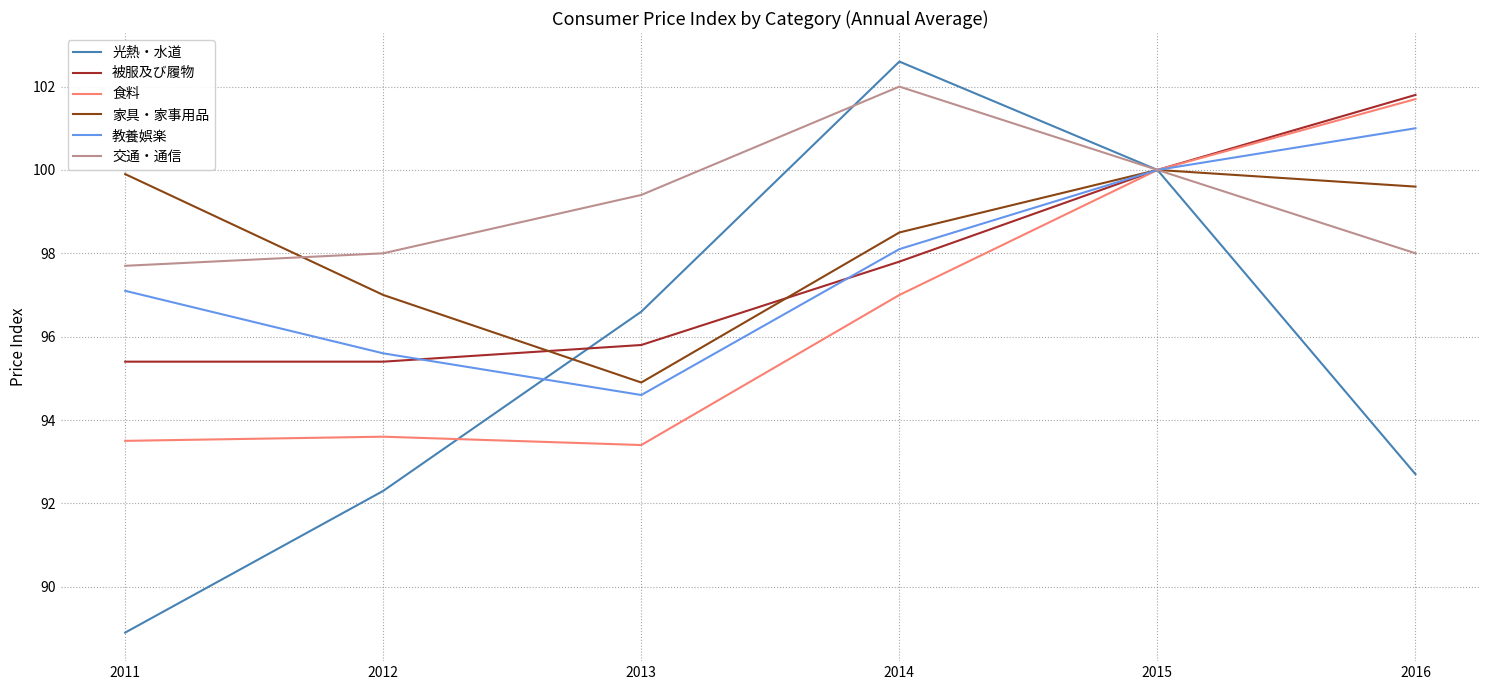

Is it true that 交通・通信 equals 44.9 at 2016?

False